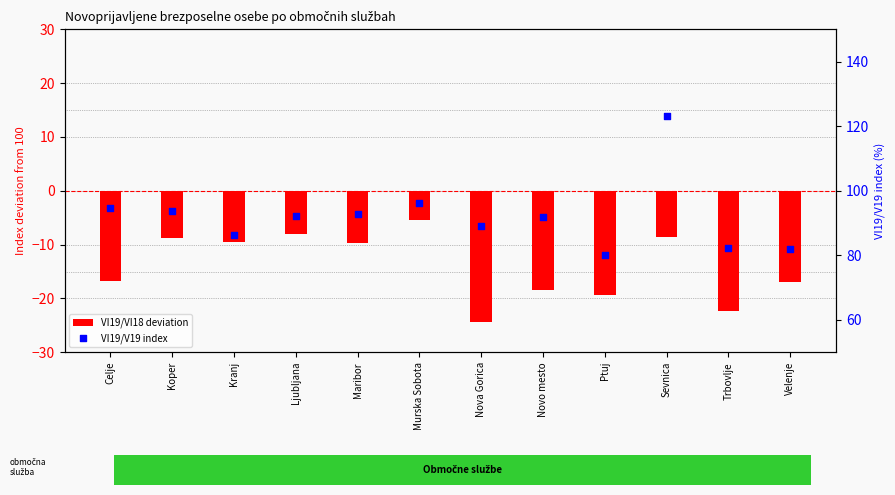

What are all the series names shown in the legend?

VI19/VI18 deviation, VI19/V19 index